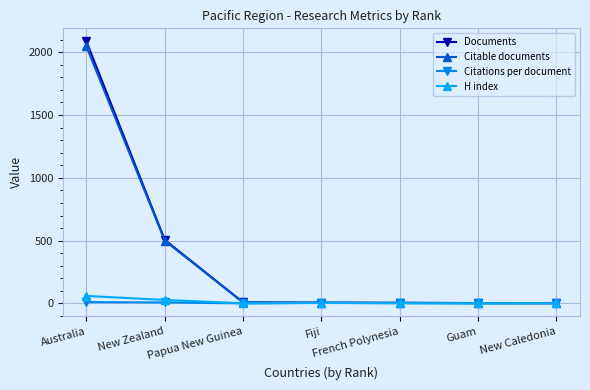

What is the greatest value displayed?

2086.0